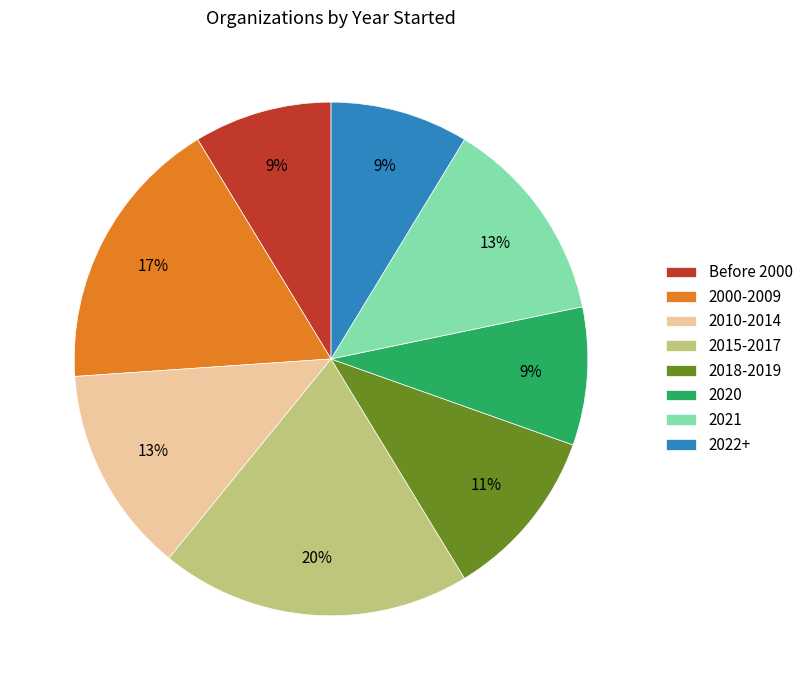

Is the sum of 2021 and 2020 greater than half?

No